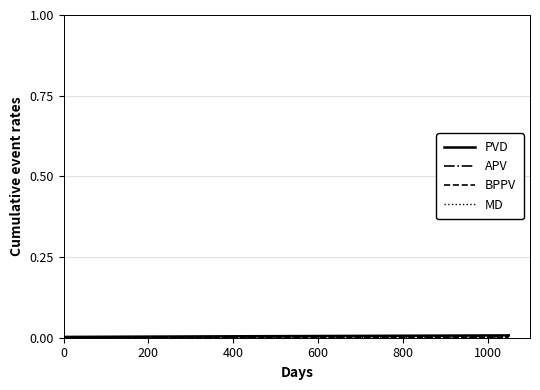

Is this an area chart (filled region under the line)?

No